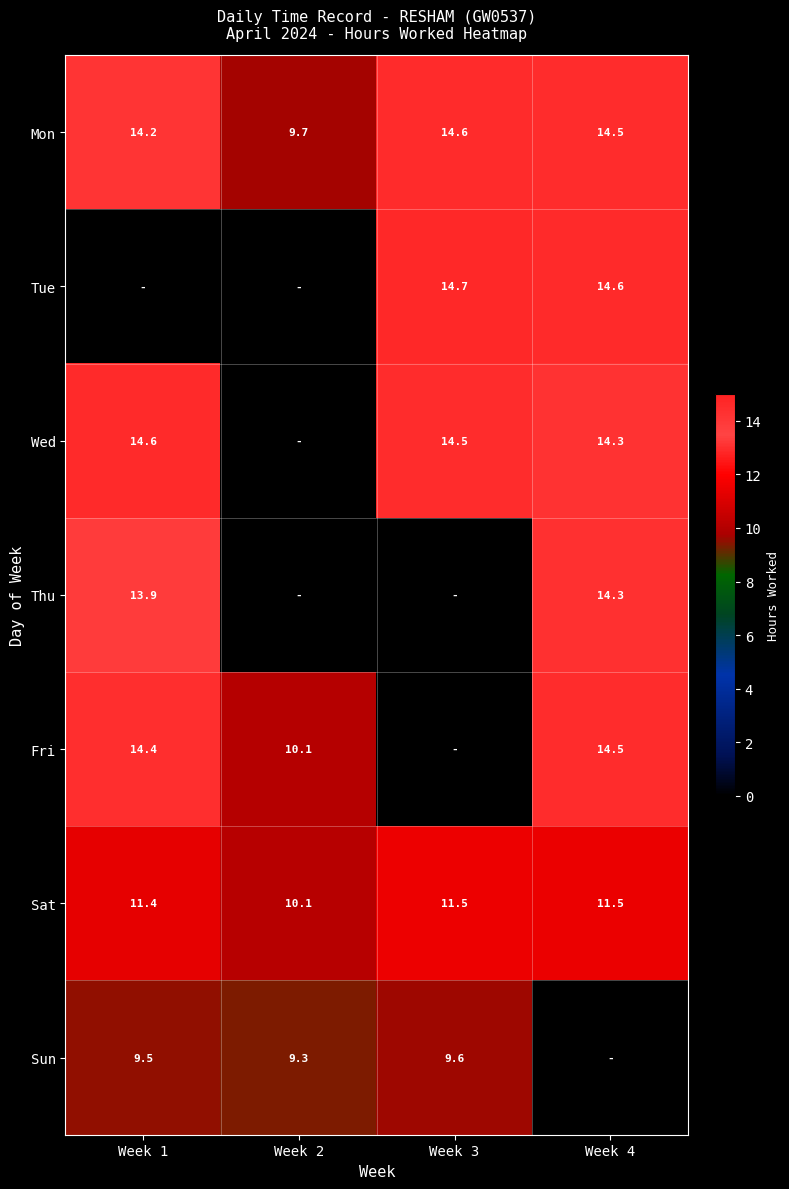

Is it true that Sat equals 11.5 at Week 3?

True